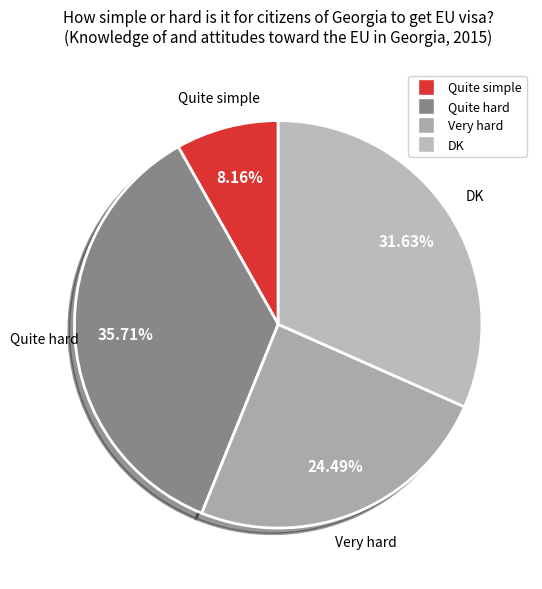

How many segments does this pie chart have?

4